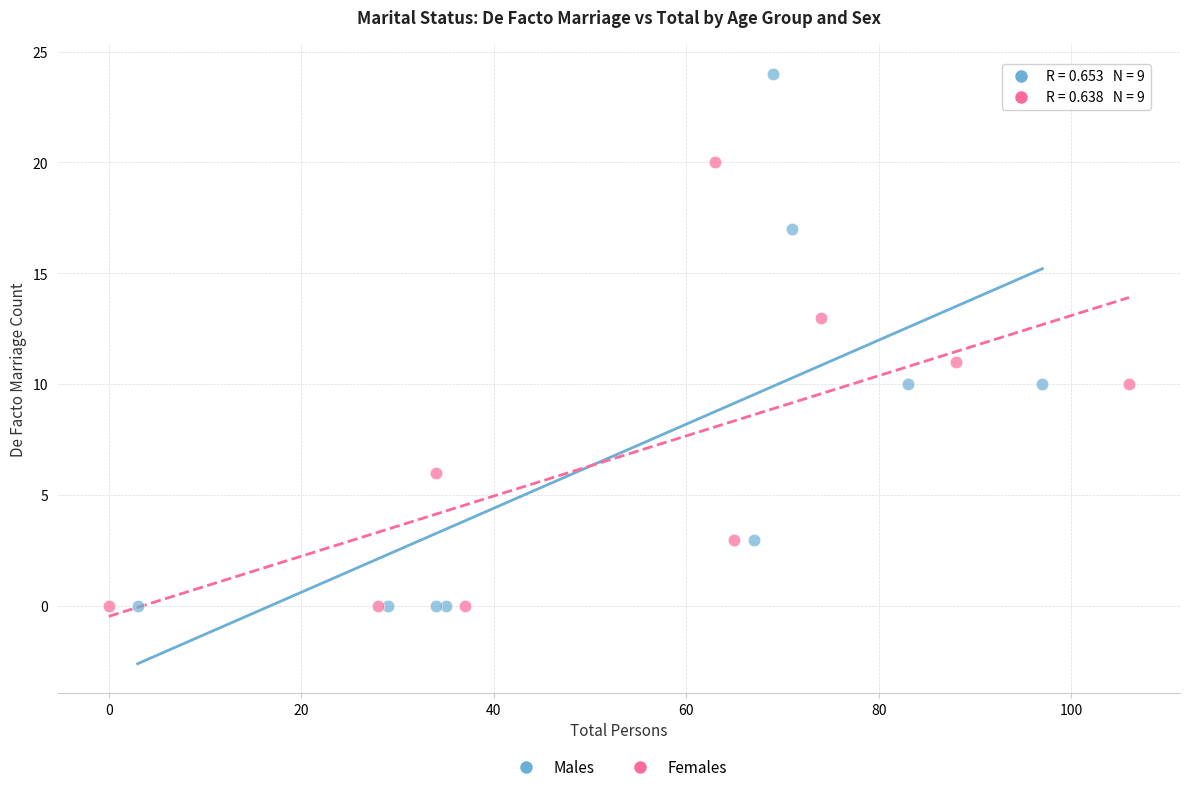

Which series reaches the maximum Y coordinate?

Males